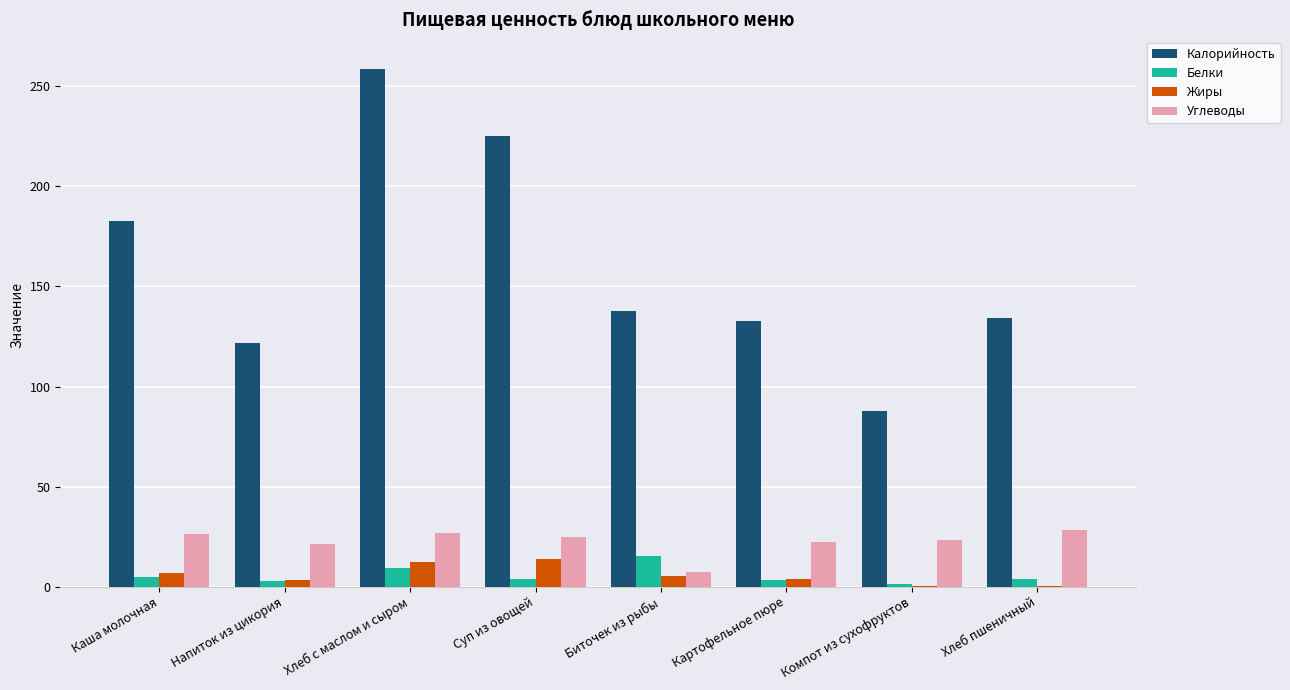

Which series changed the most between Суп из овощей and Компот из сухофруктов?

Калорийность